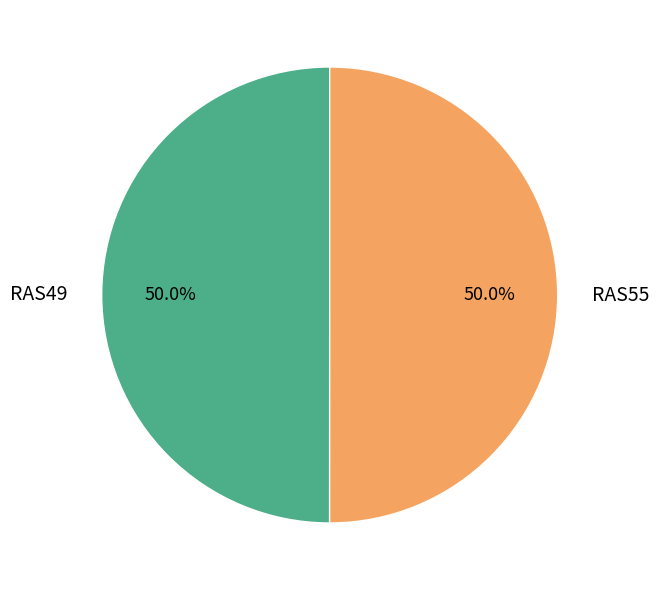

Approximately how many times larger is the value at RAS55 compared to RAS49?

1.0